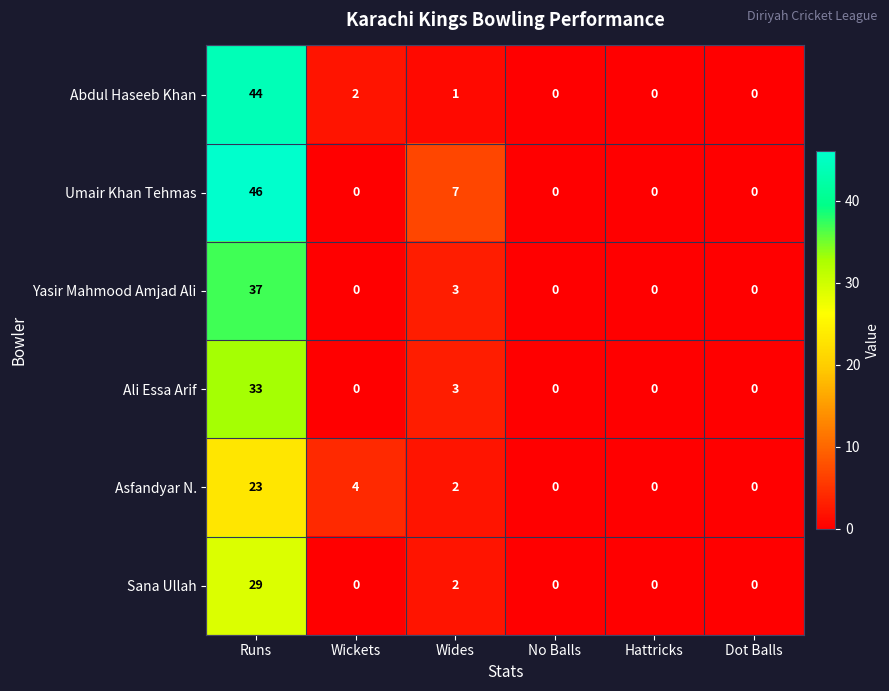

Which series has the widest spread of values?

Umair Khan Tehmas